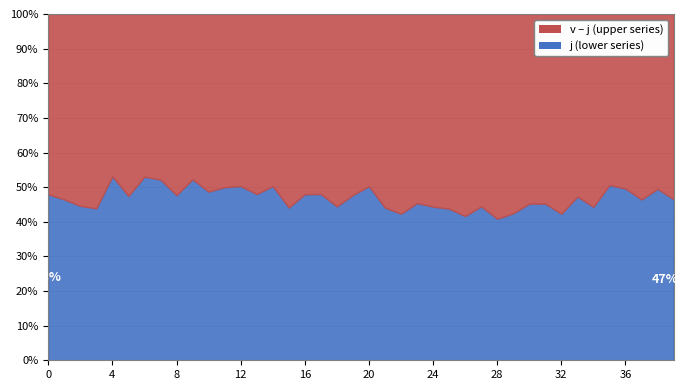

What is the total value across all series at 16?

100.0